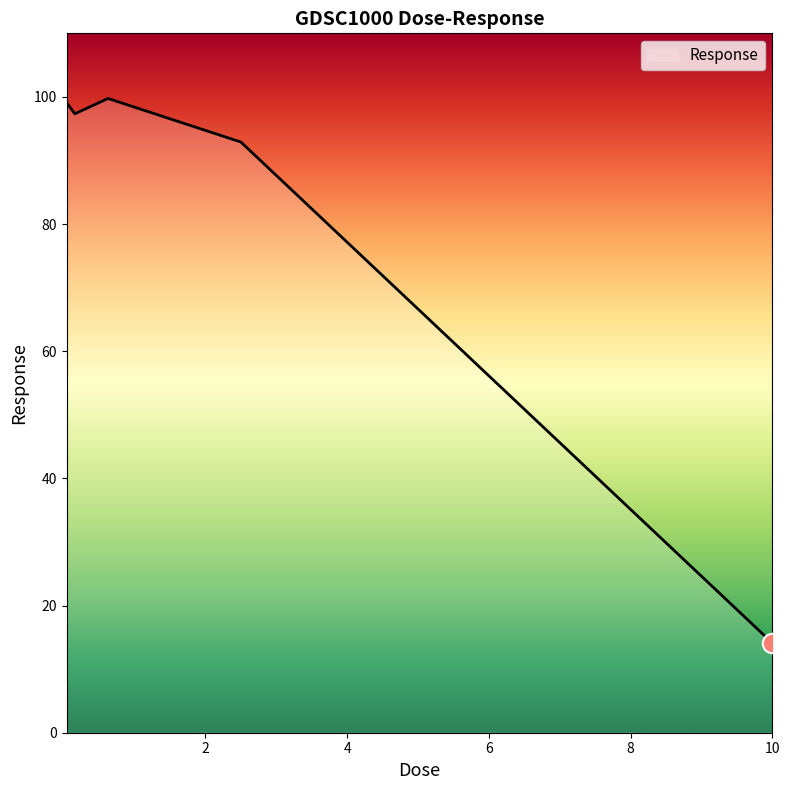

True or false: the data has more than 0 interior local peaks.

True